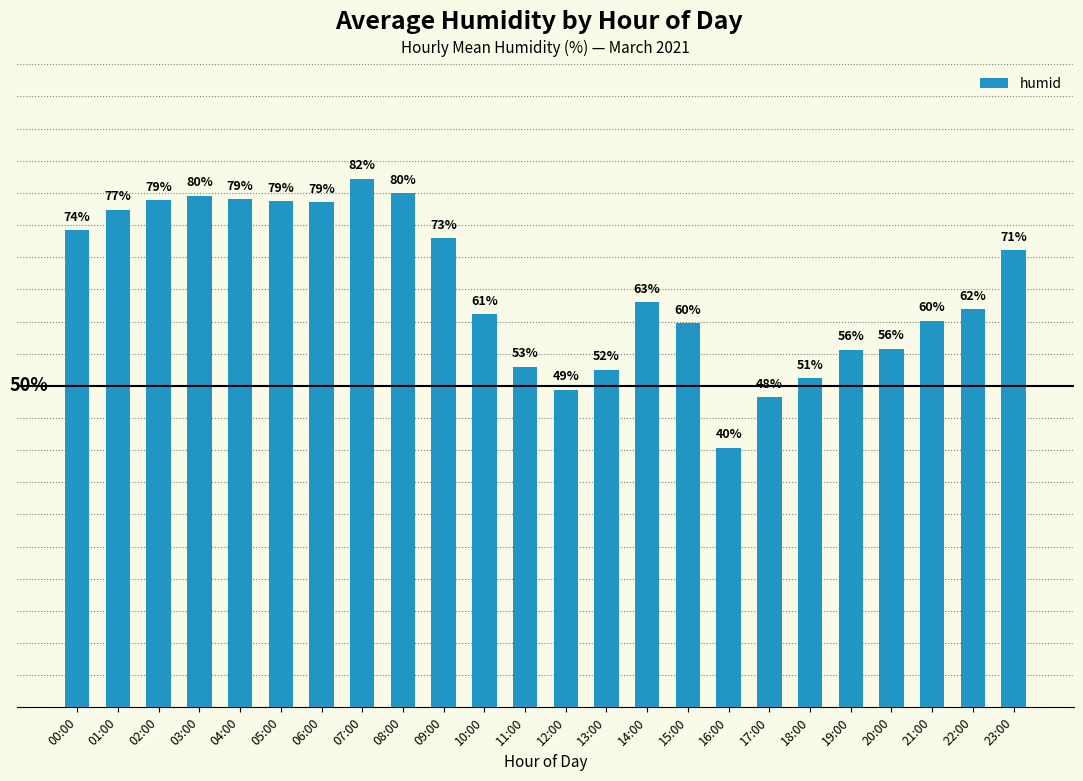

Which has a higher value, 09:00 or 10:00?

09:00